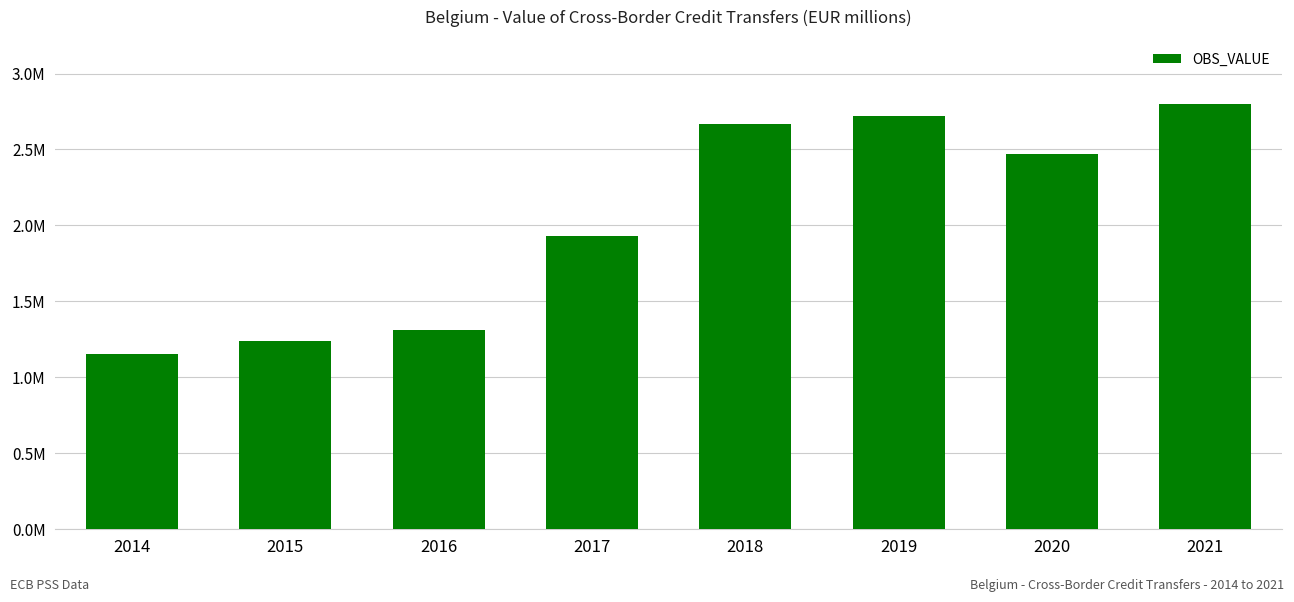

What is the difference between the maximum and minimum values?

1646627.8